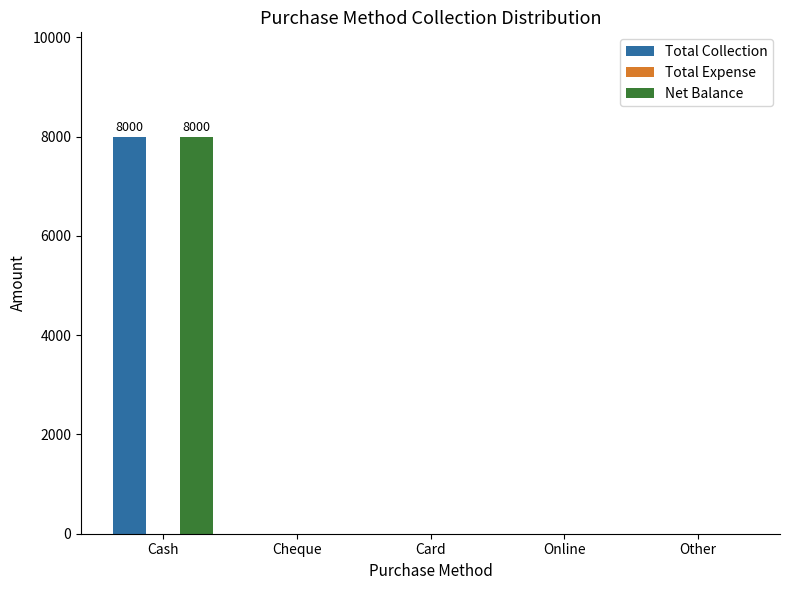

True or false: Net Balance has a value of 0 at Cheque.

True